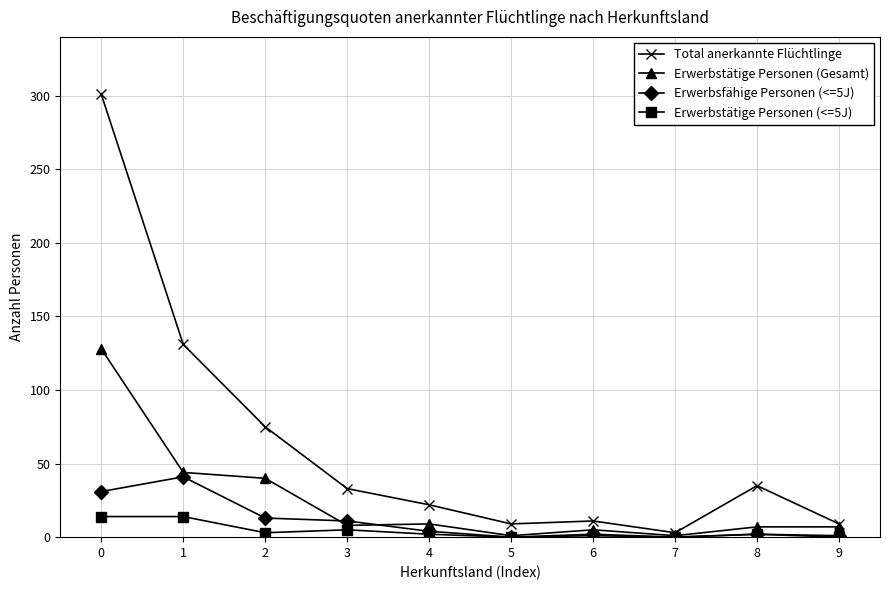

Which series changed the most between 0 and 3?

Total anerkannte Flüchtlinge